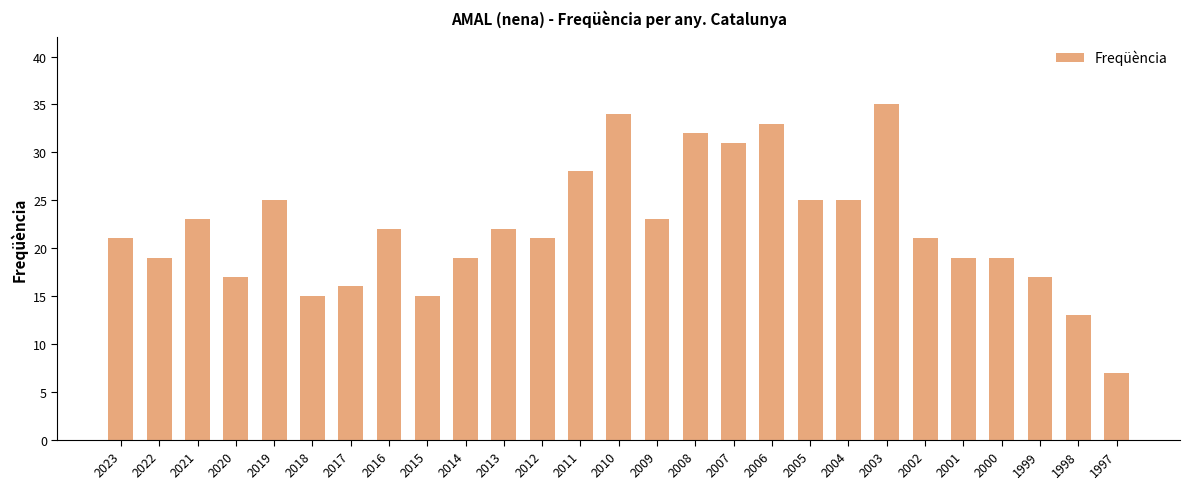

What is the difference between the values at 2020 and 2018?

2